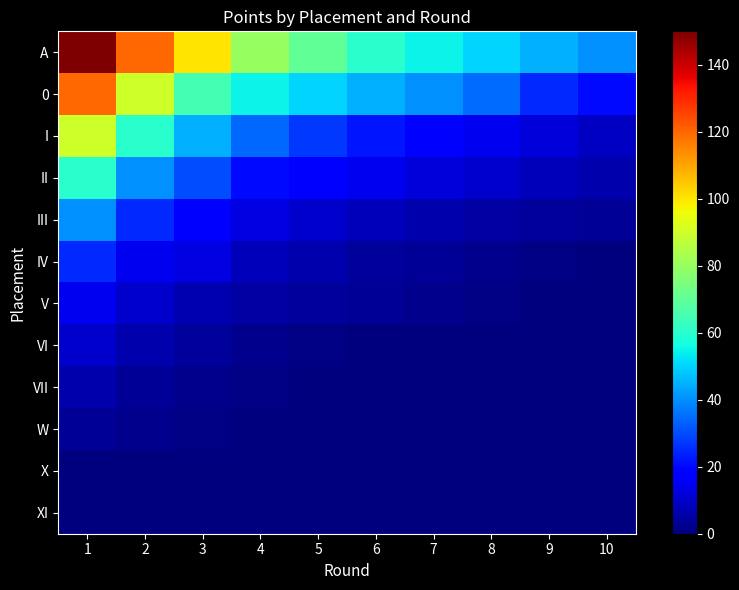

Rank the series at 4 from highest to lowest value.

A, 0, I, II, III, IV, V, VI, VII, W, X, XI